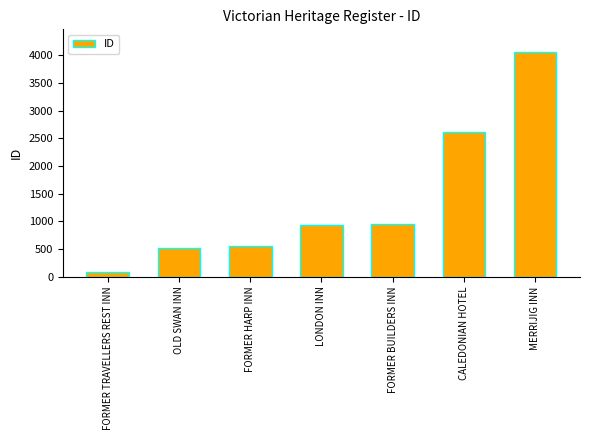

What position from the right is FORMER HARP INN?

5